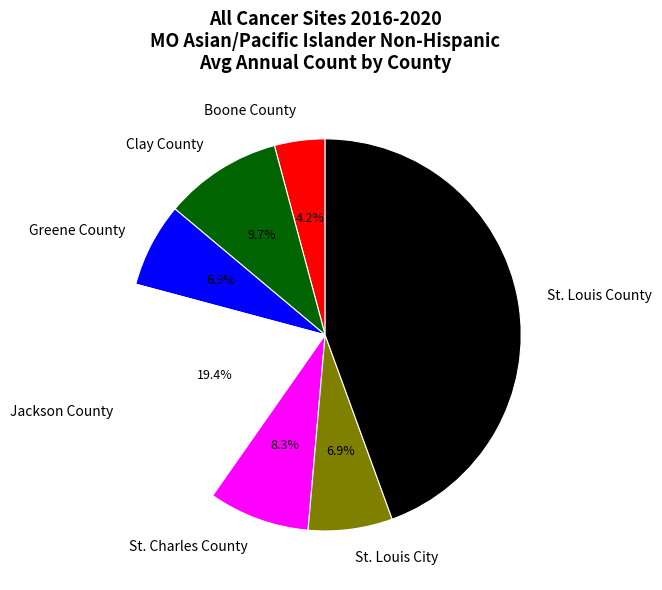

True or false: St. Louis City accounts for 17% of the total.

False